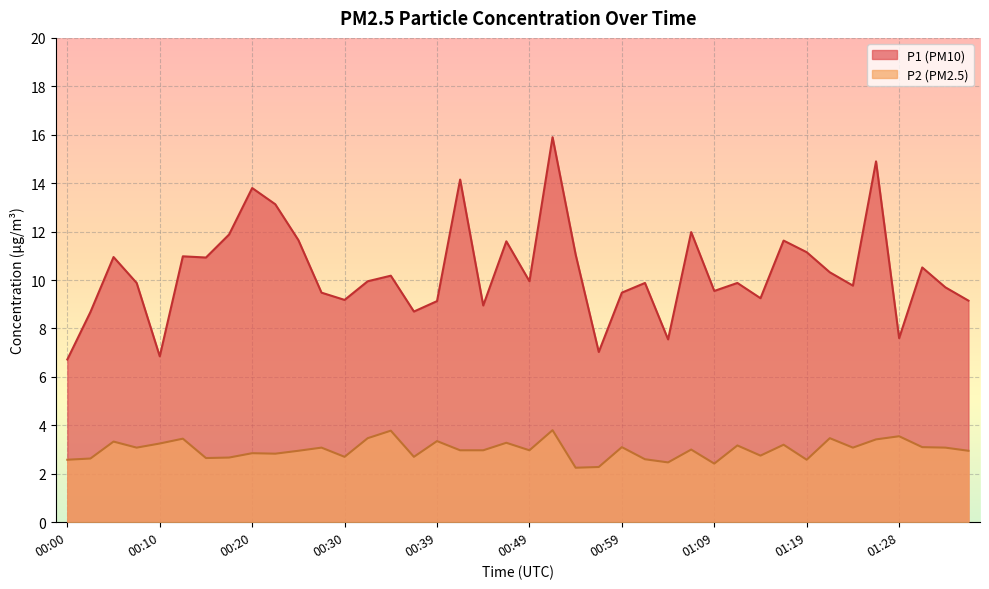

At which category does P1 reach its first local peak?

00:05